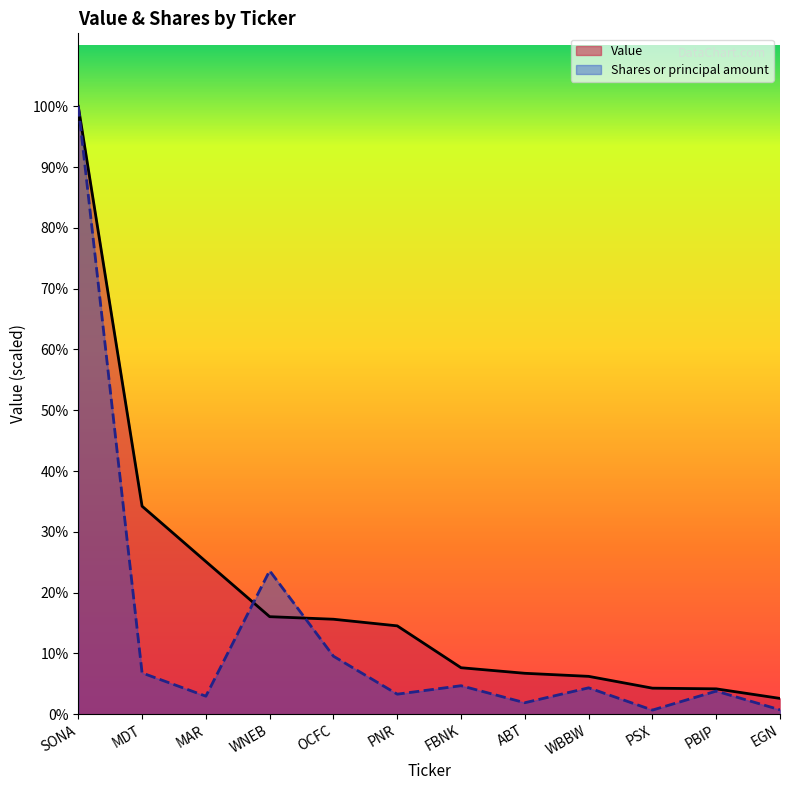

How many lines are shown in the chart?

2